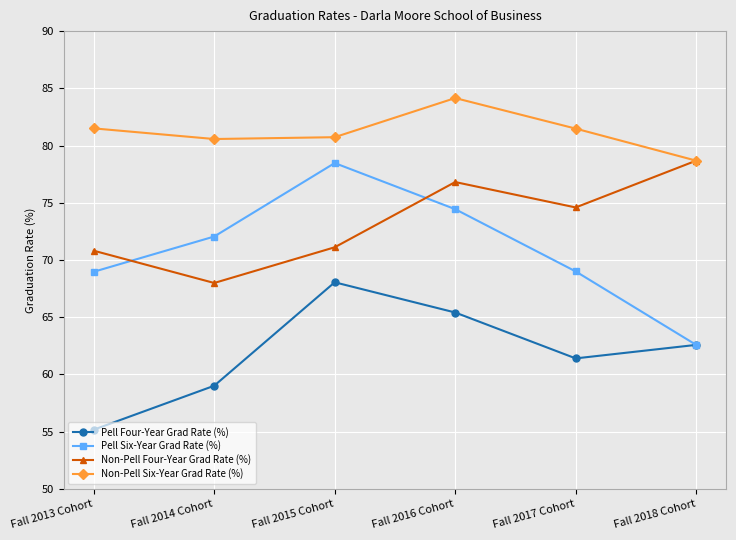

List the labels in order of Pell Four-Year Grad Rate (%) value, largest first.

Fall 2015 Cohort, Fall 2016 Cohort, Fall 2018 Cohort, Fall 2017 Cohort, Fall 2014 Cohort, Fall 2013 Cohort